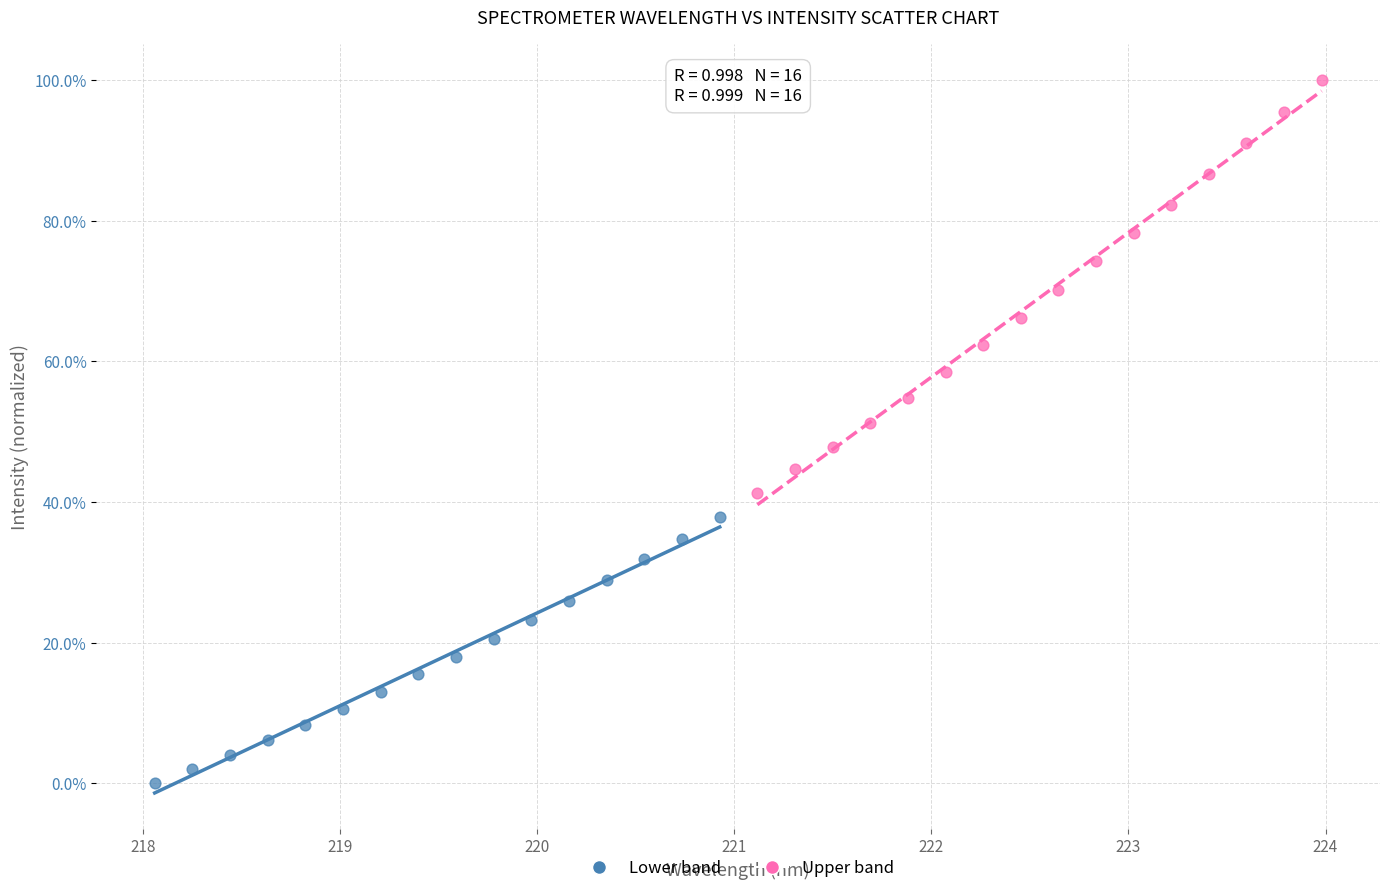

Which series reaches the minimum Y coordinate?

Lower band